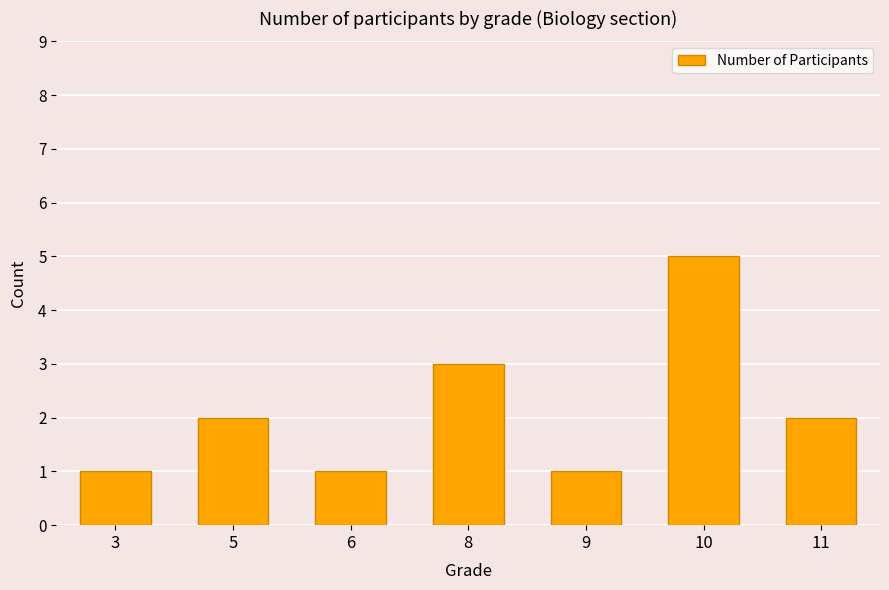

How many data points are less than 2?

3